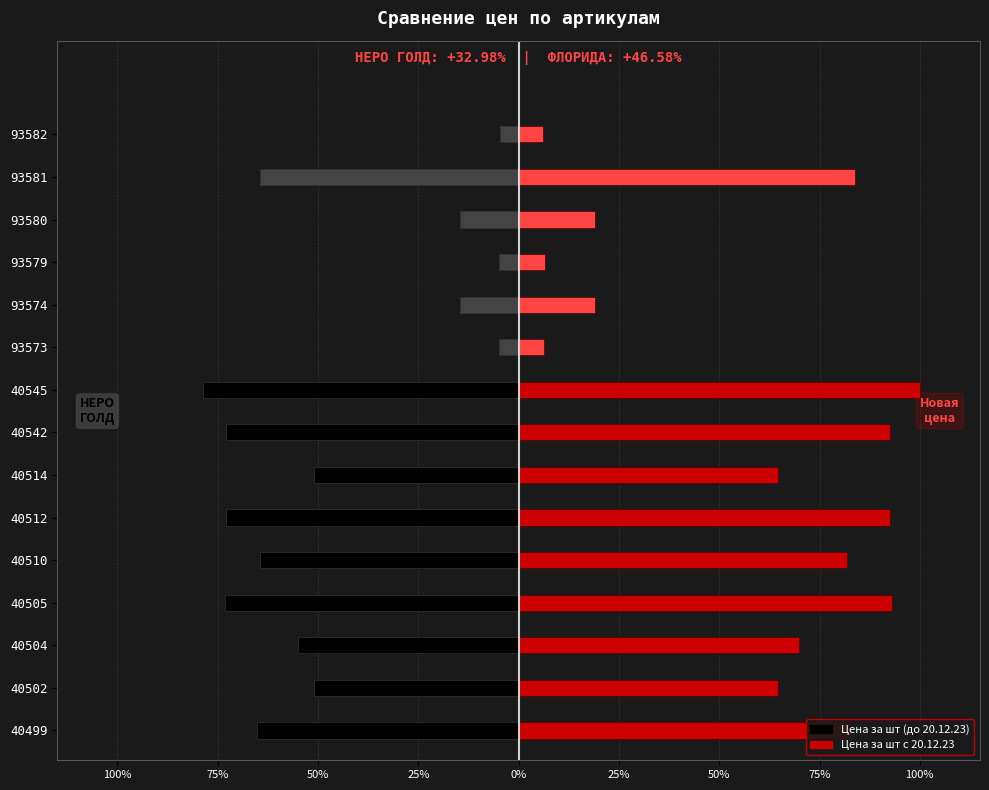

At how many categories does at least one series exceed -17?

15